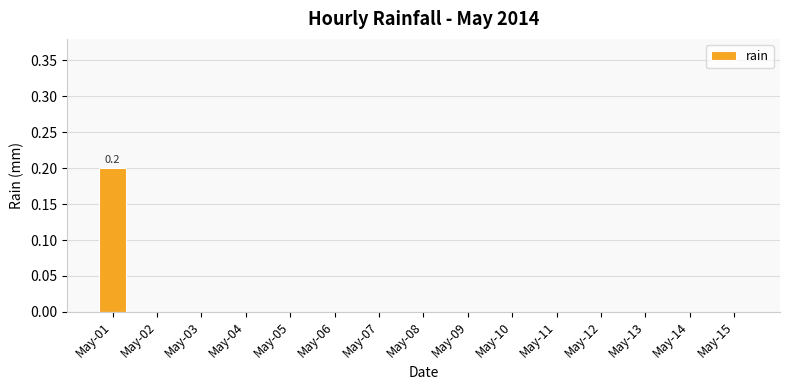

Is it true that the value at May-11 is 0.1?

False